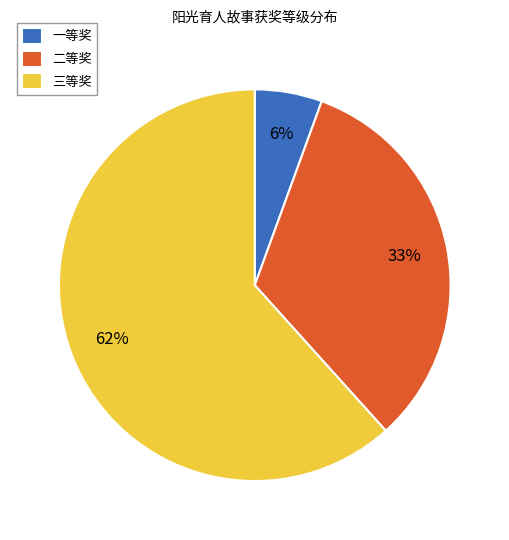

To the nearest percent, what is the average slice percentage?

33%